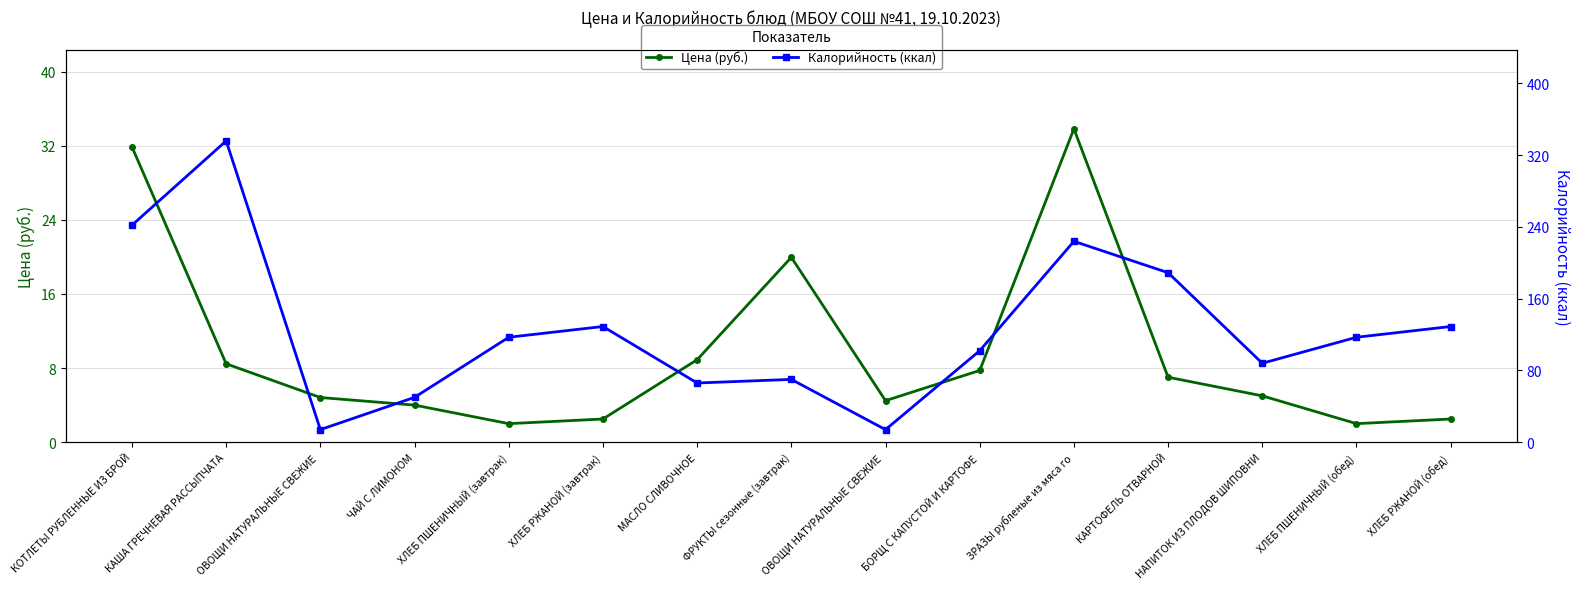

The value of Цена (руб.) at ОВОЩИ НАТУРАЛЬНЫЕ СВЕЖИЕ  is 6.4. True or false?

False